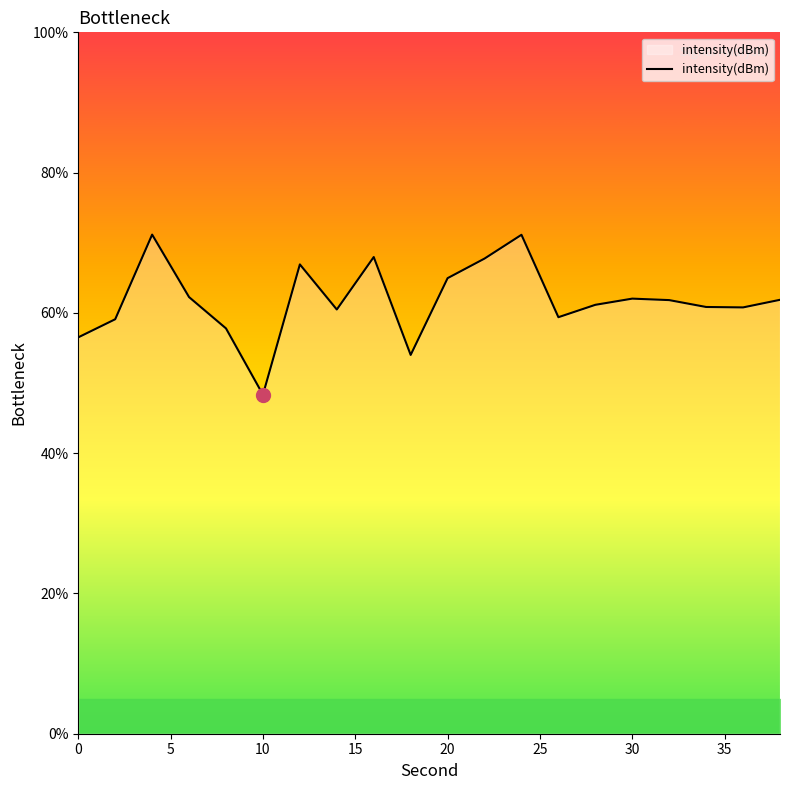

What is the difference between the maximum and minimum values?

22.8